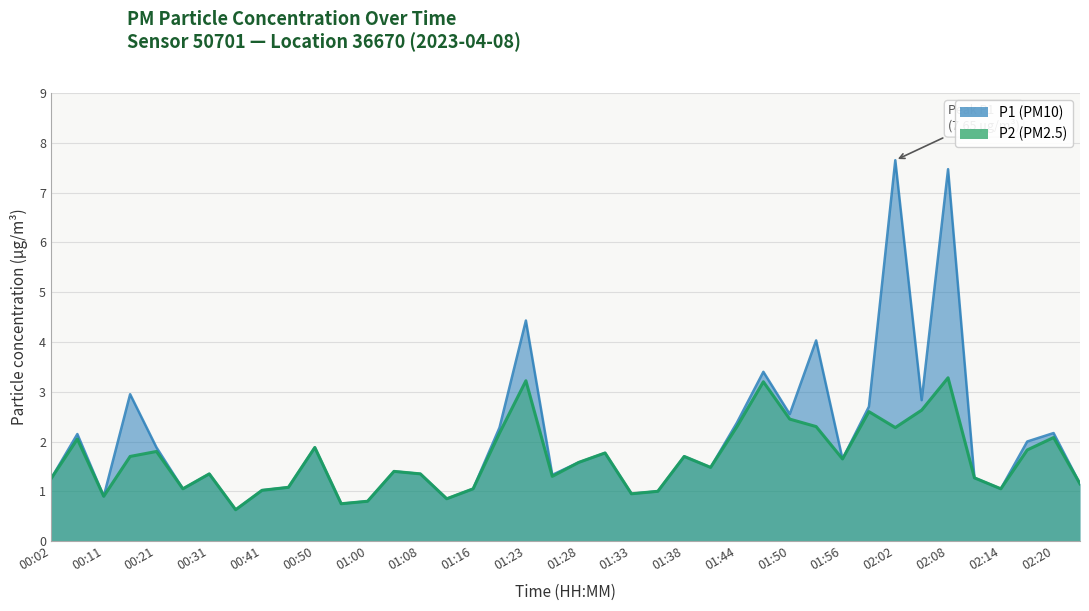

What are all the series names shown in the legend?

P1, P2